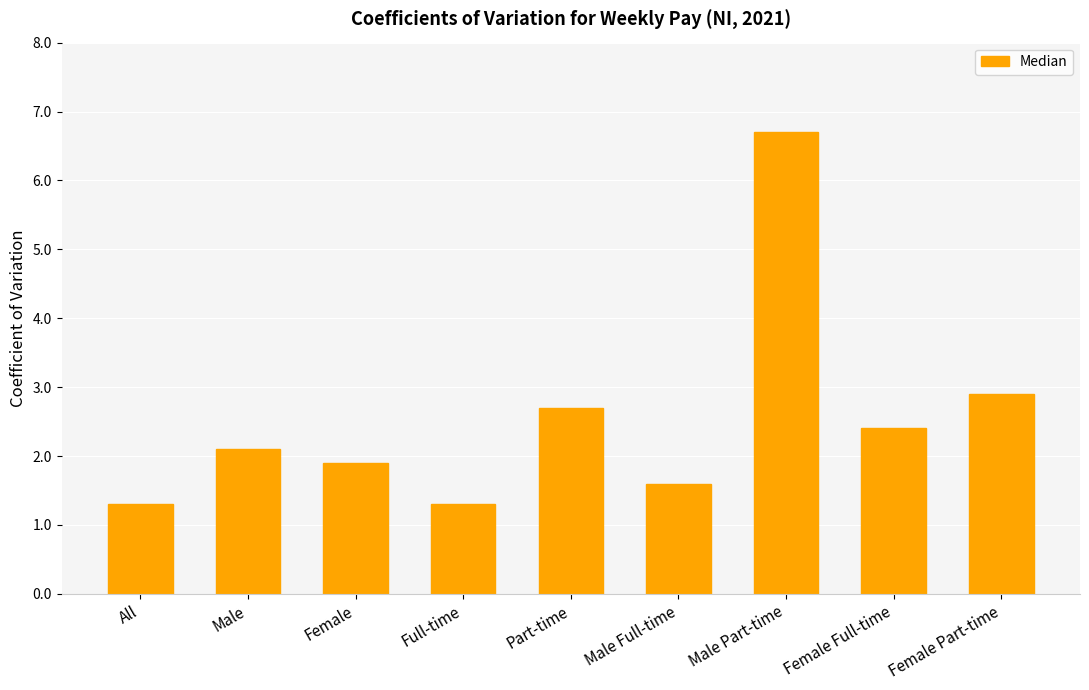

Where is the data nearest to the value 4?

Female Part-time